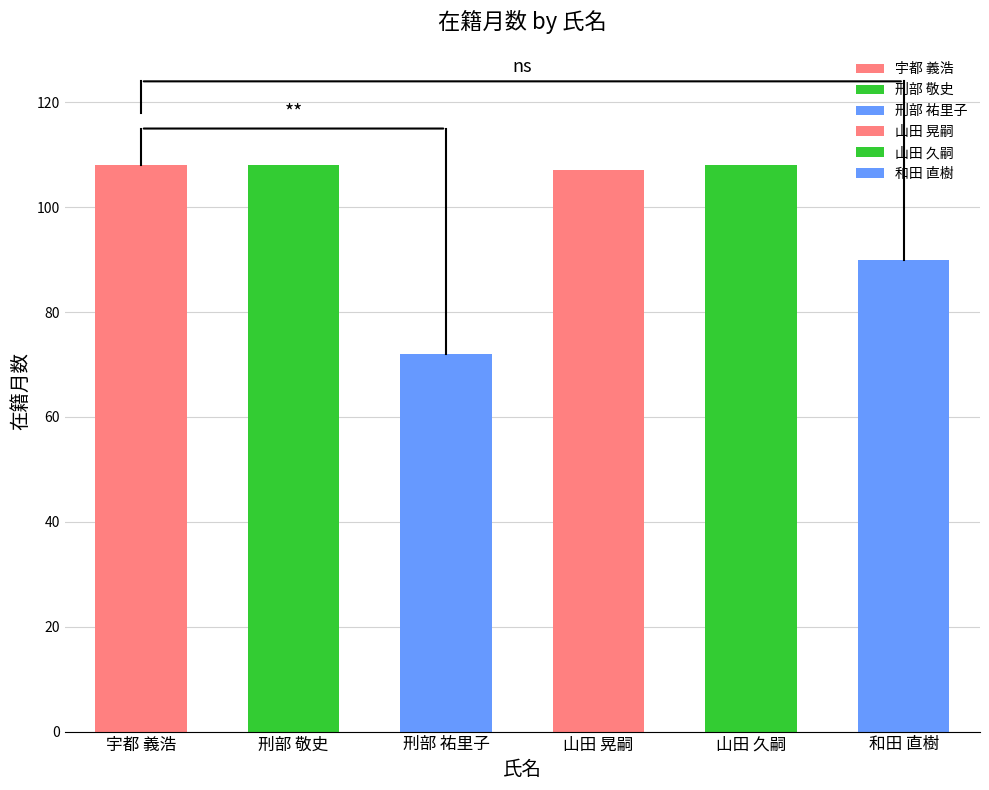

List the labels in order of value, smallest first.

刑部 祐里子, 和田 直樹, 山田 晃嗣, 宇都 義浩, 刑部 敬史, 山田 久嗣